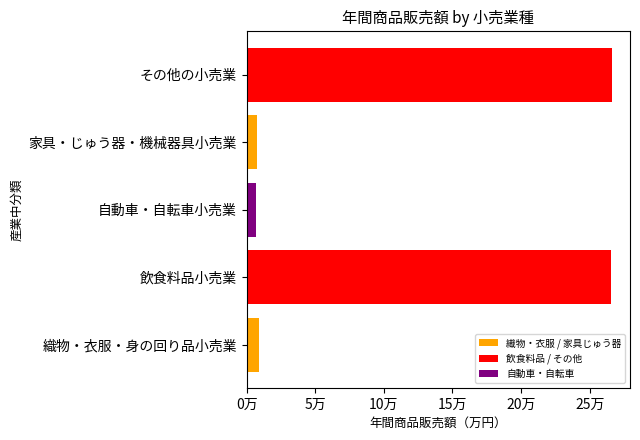

What is the smallest value displayed?

7025